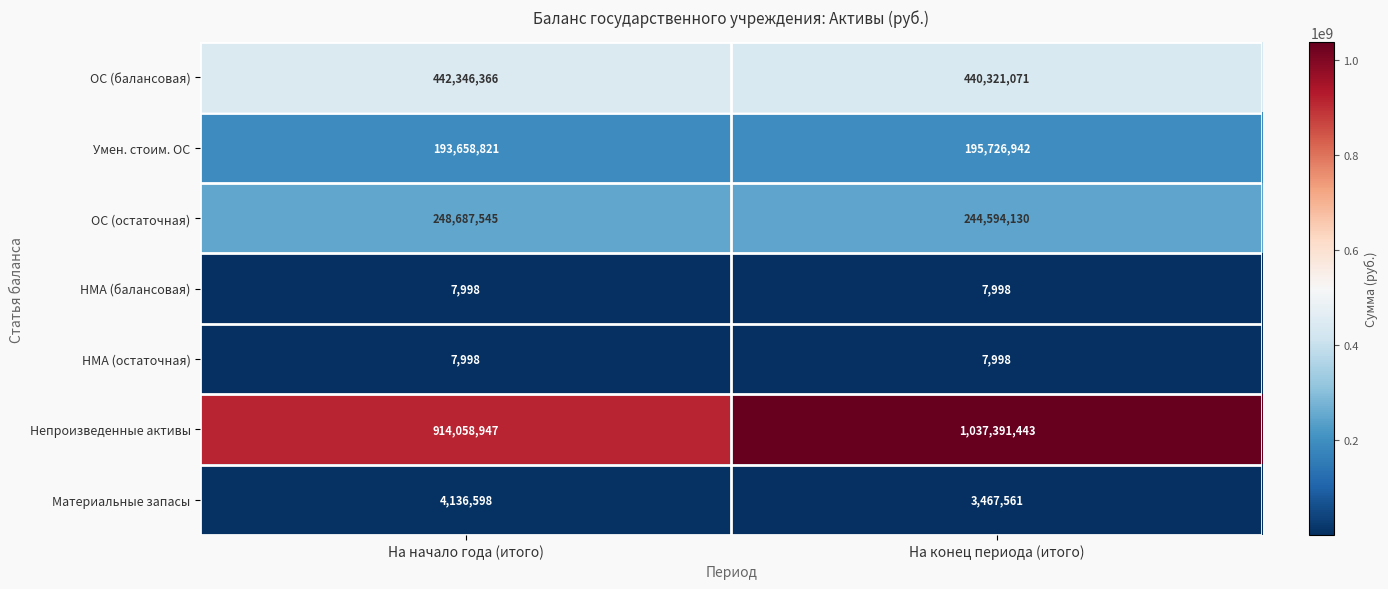

Which series has the largest total across all categories?

Непроизведенные активы